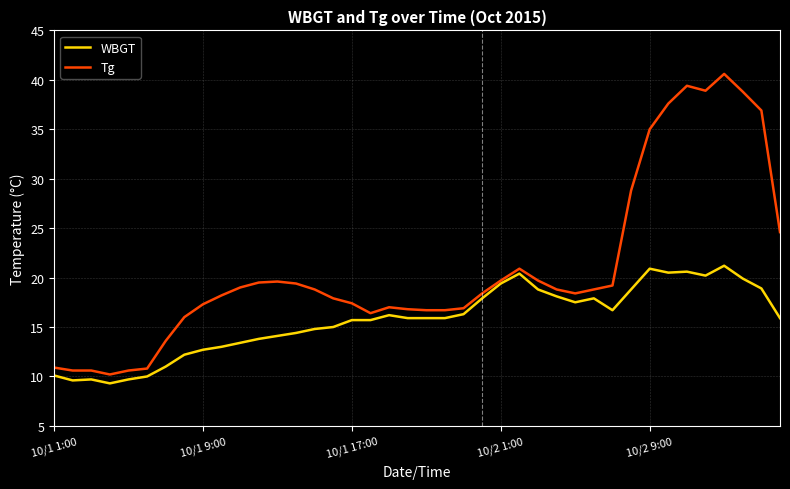

List the series in order of their overall mean, highest first.

Tg, WBGT